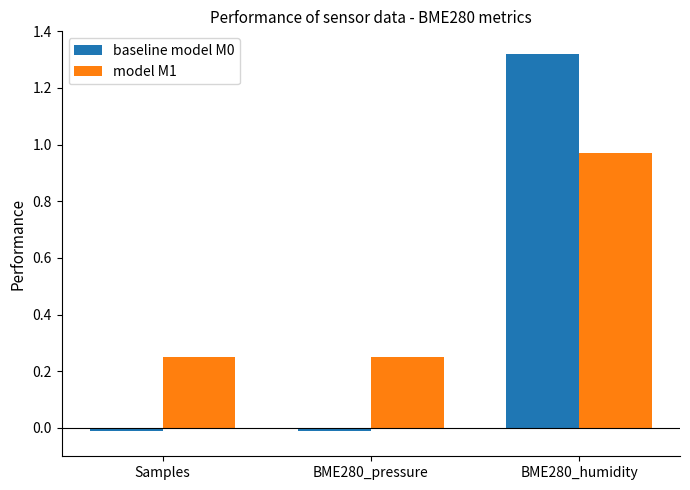

What position from the right is BME280_humidity?

1